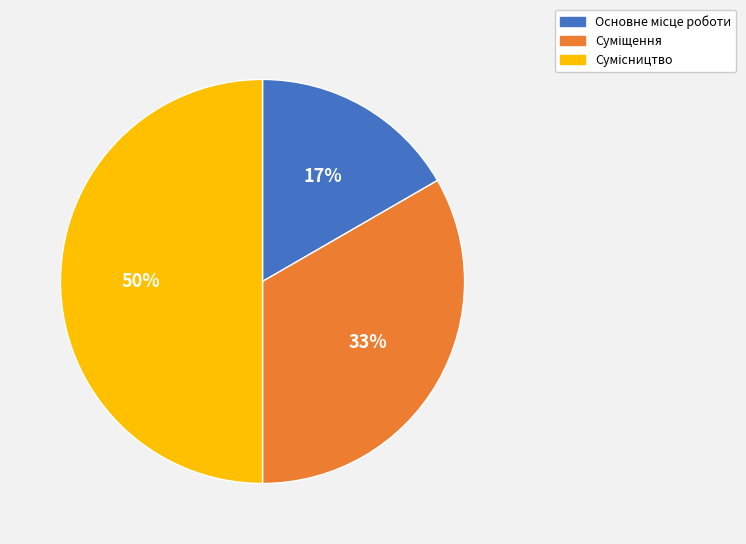

To the nearest percent, what is the average slice percentage?

33%